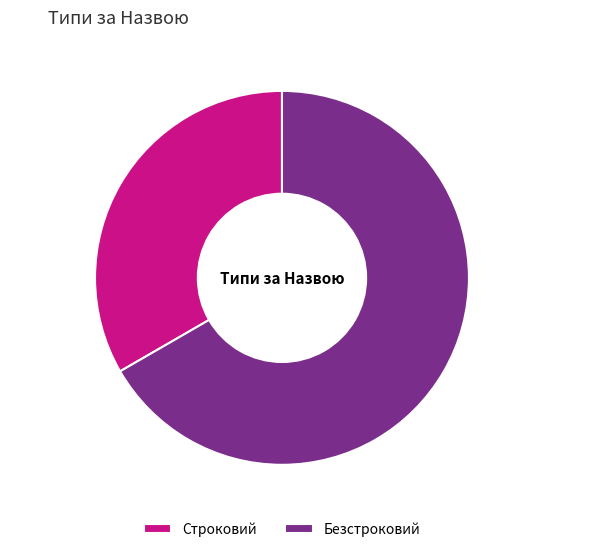

How many segments does this pie chart have?

2